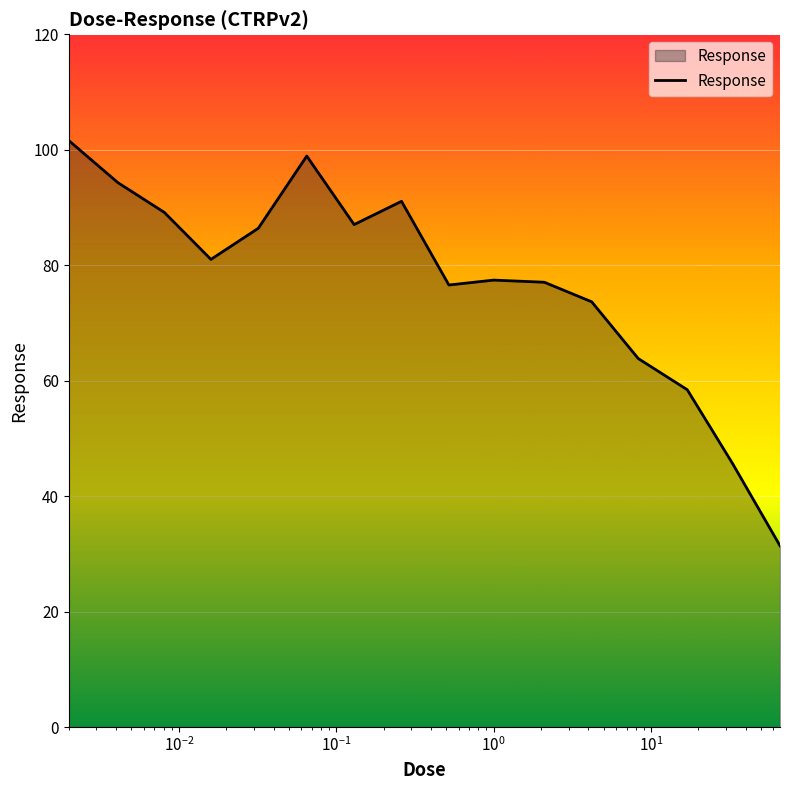

What is the maximum value shown in the chart?

101.6